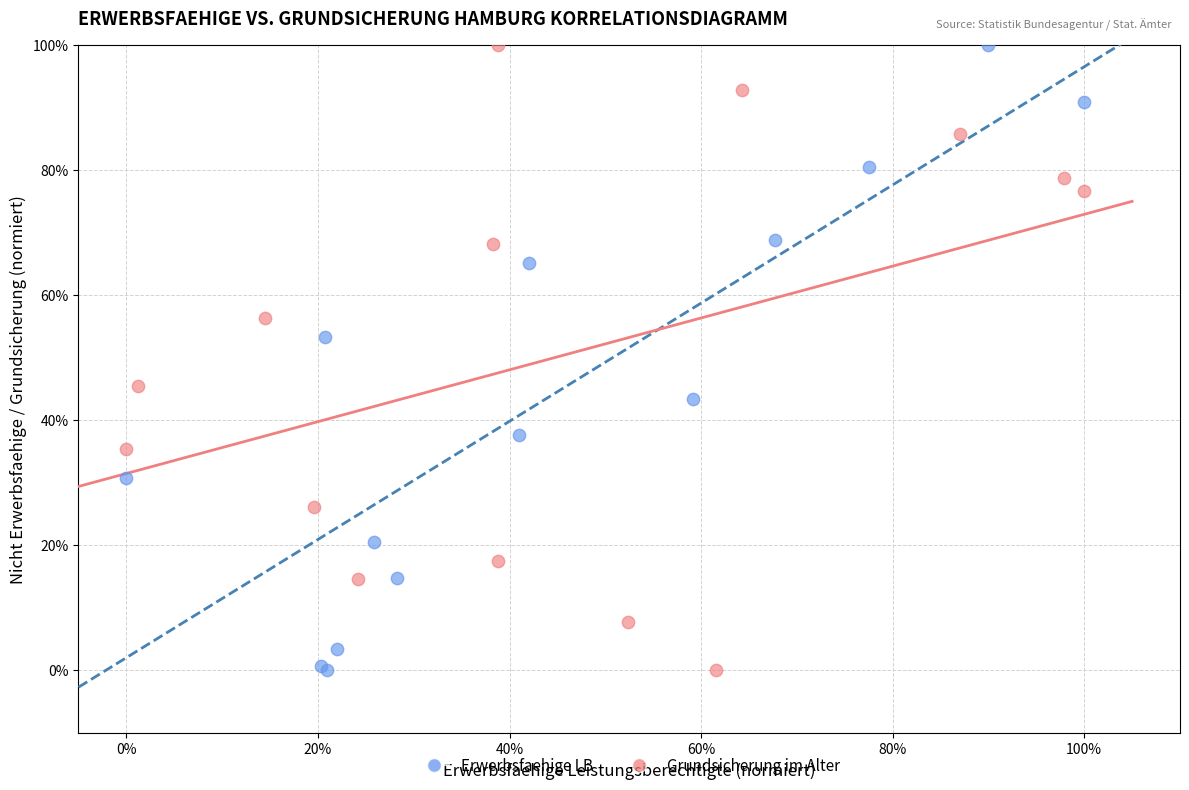

What are all the series names shown in the legend?

Erwerbsfaehige LB, Grundsicherung im Alter